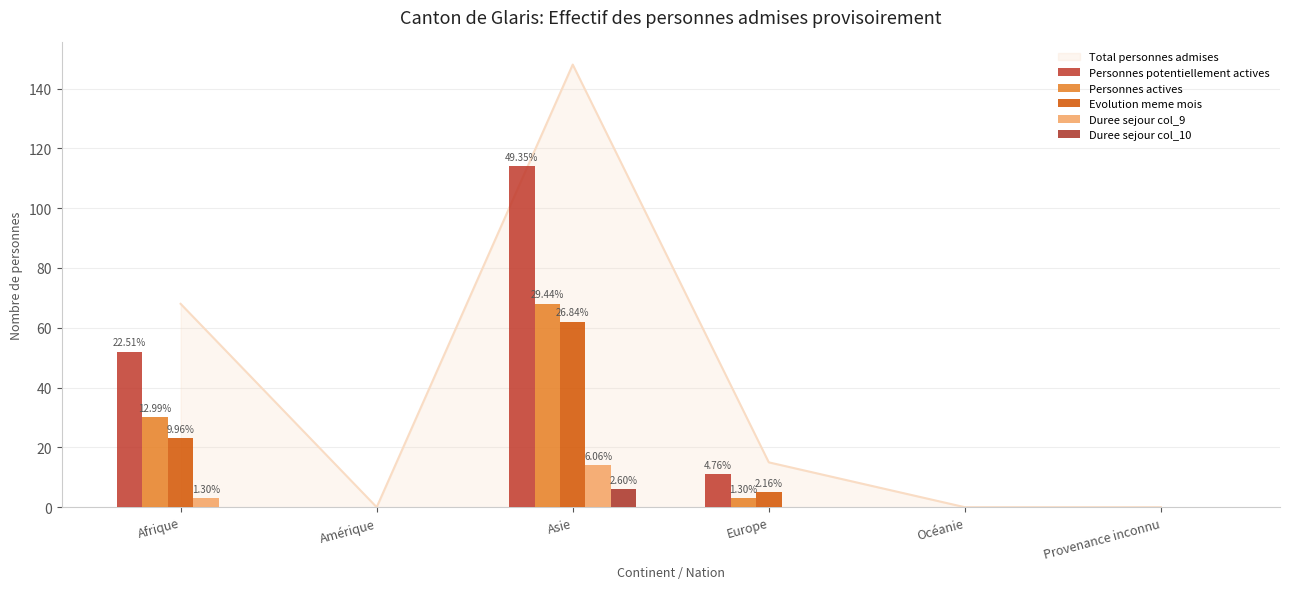

The Duree sejour col_10 series shows 2 at Amérique. True or false?

False